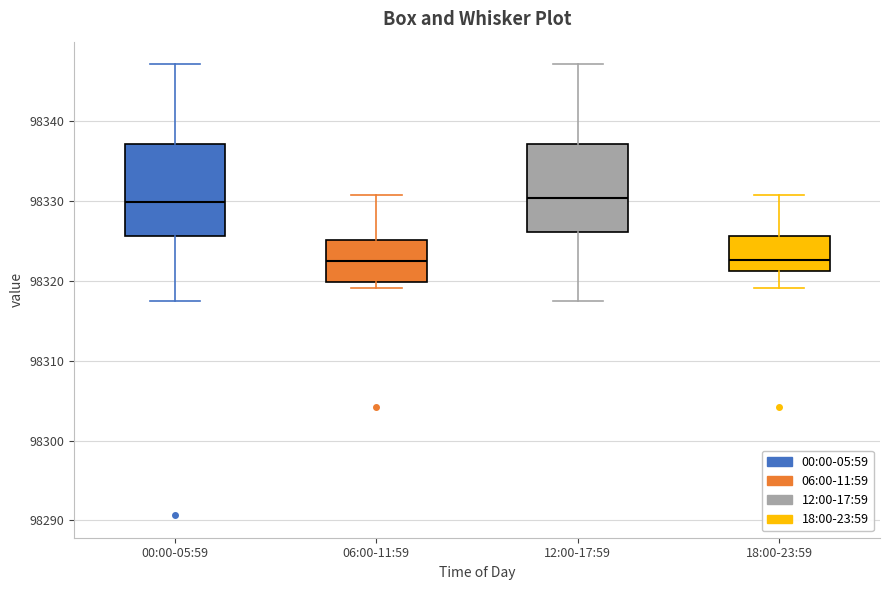

Reading left to right, read every box against the y-axis: the position of its median line, the range the box covers, and the ends of its whiskers. The values are not printed on the chart, so give them approximately, as read against the axis.

00:00-05:59: median 98330, box 98326 to 98337, whiskers 98317 to 98347
06:00-11:59: median 98323, box 98320 to 98325, whiskers 98319 to 98331
12:00-17:59: median 98330, box 98326 to 98337, whiskers 98317 to 98347
18:00-23:59: median 98323, box 98321 to 98326, whiskers 98319 to 98331